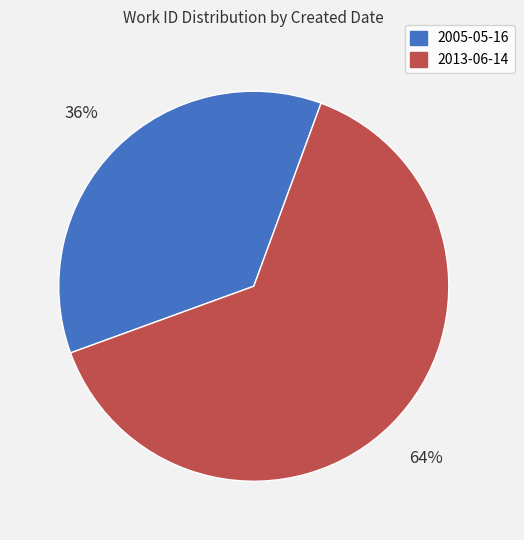

Which category has the smallest portion of the pie?

2005-05-16